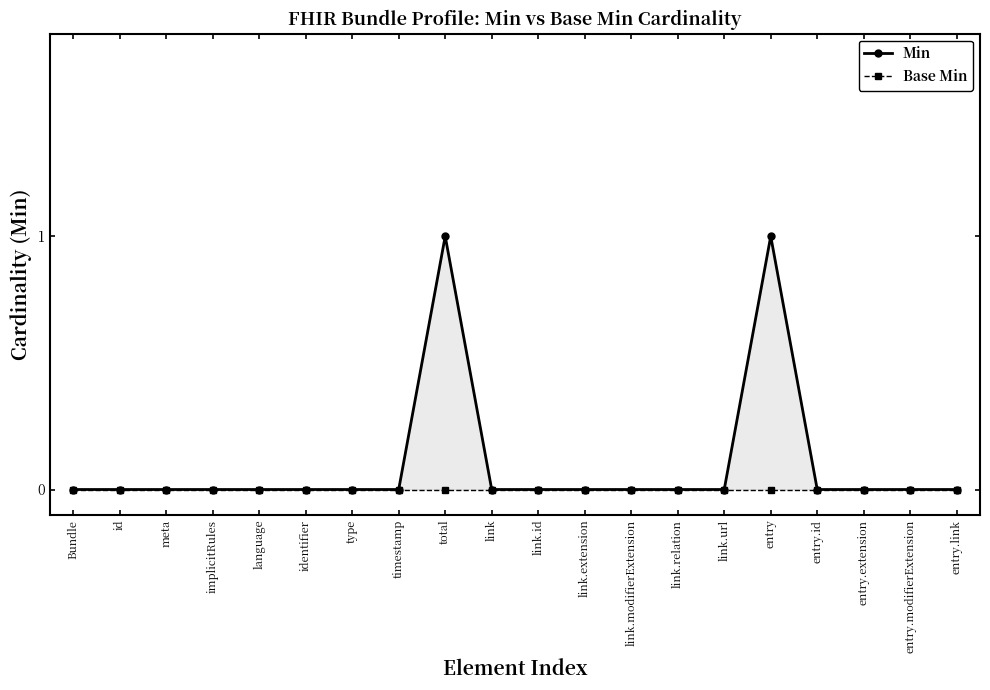

How many values in Min are above zero?

2